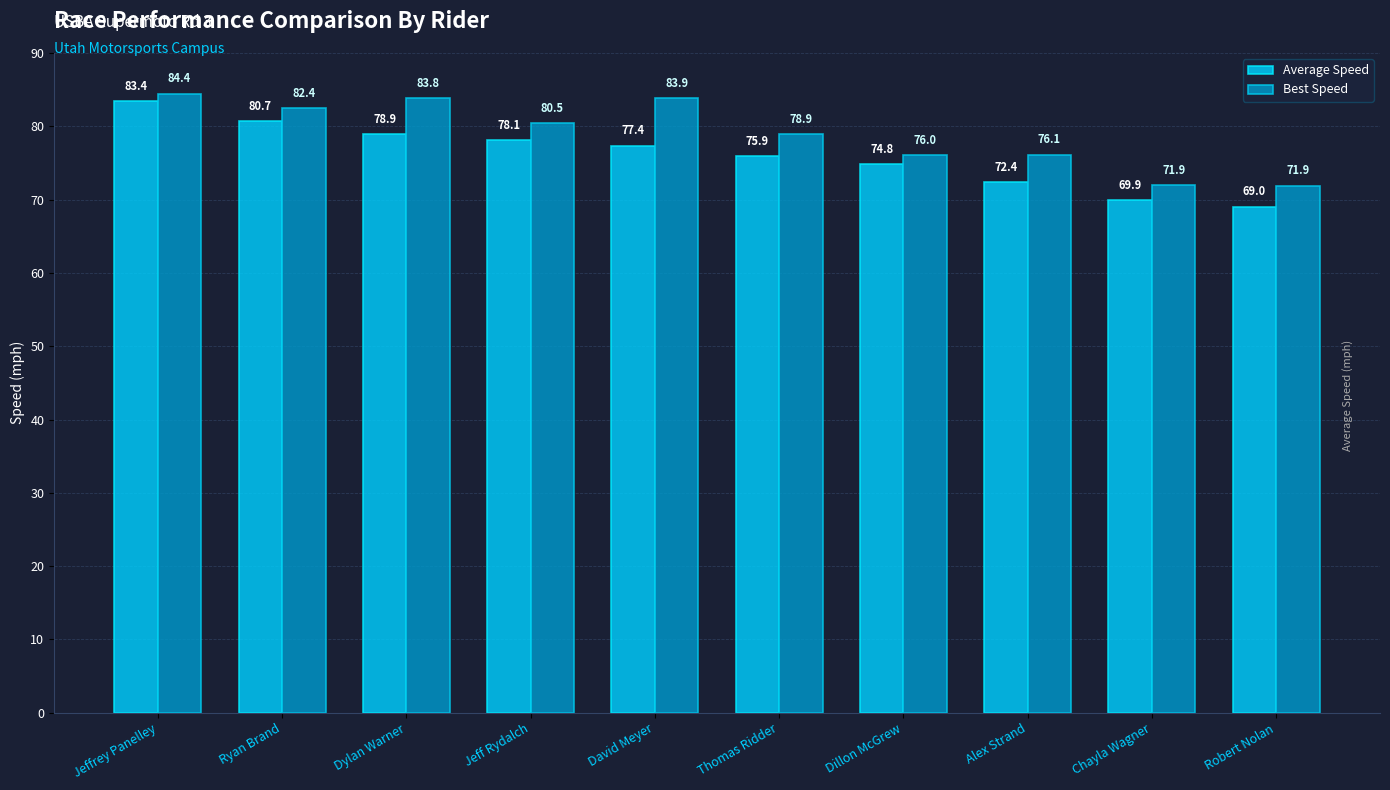

Which series has the largest total across all categories?

Best Speed